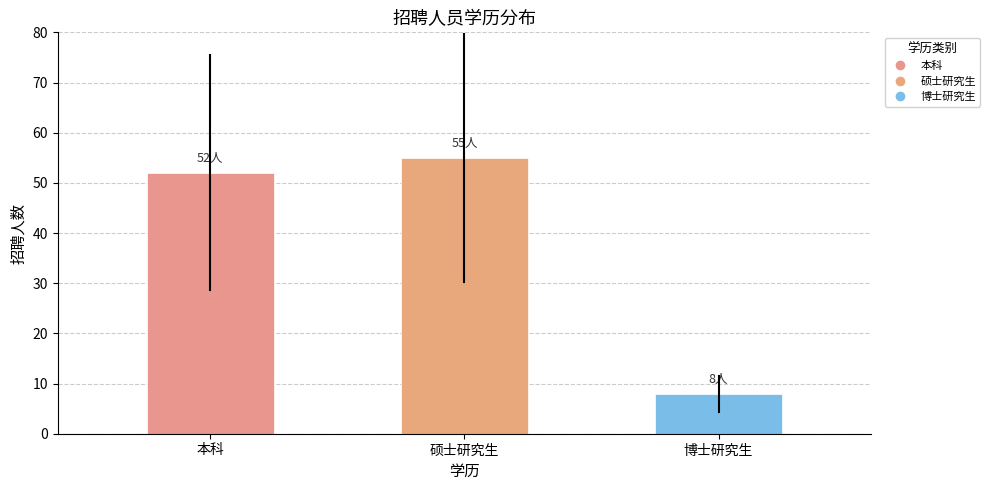

What is the average value?

38